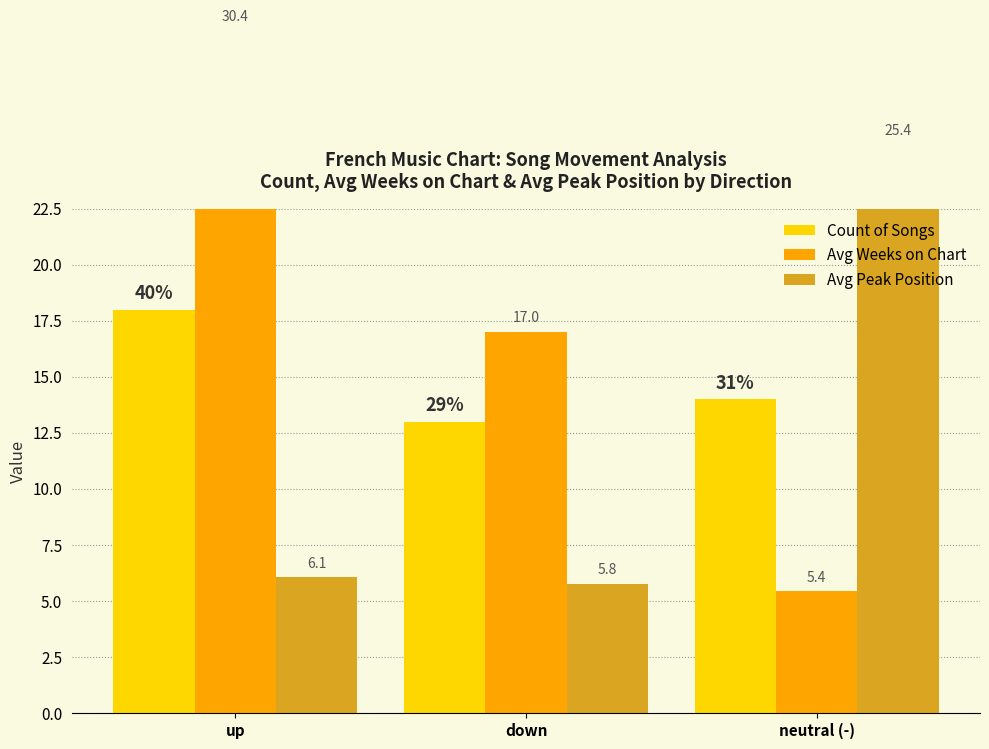

At which label does Avg Weeks on Chart first exceed 17?

up